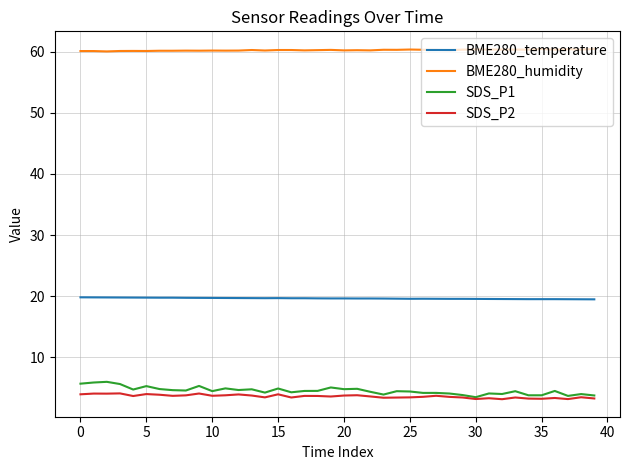

Which series has the widest spread of values?

SDS_P1